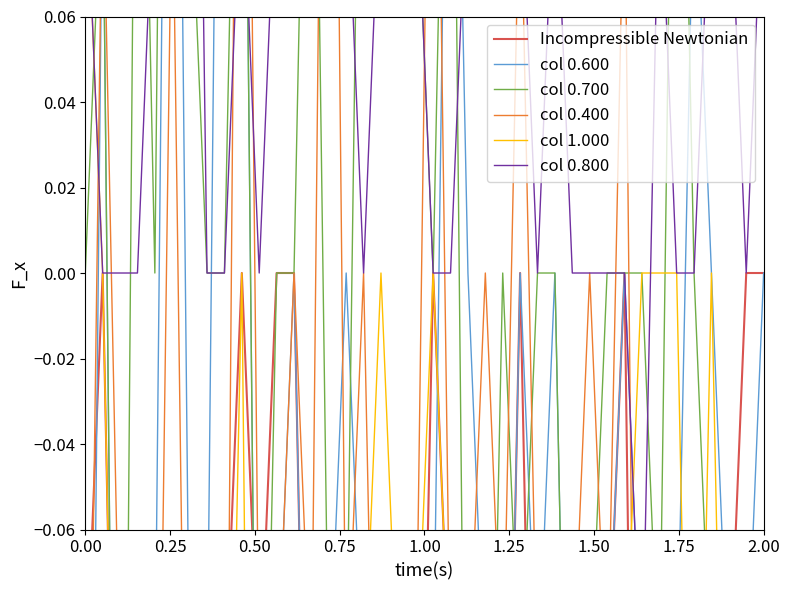

Count the Incompressible Newtonian values in the range 0 to 1.

9